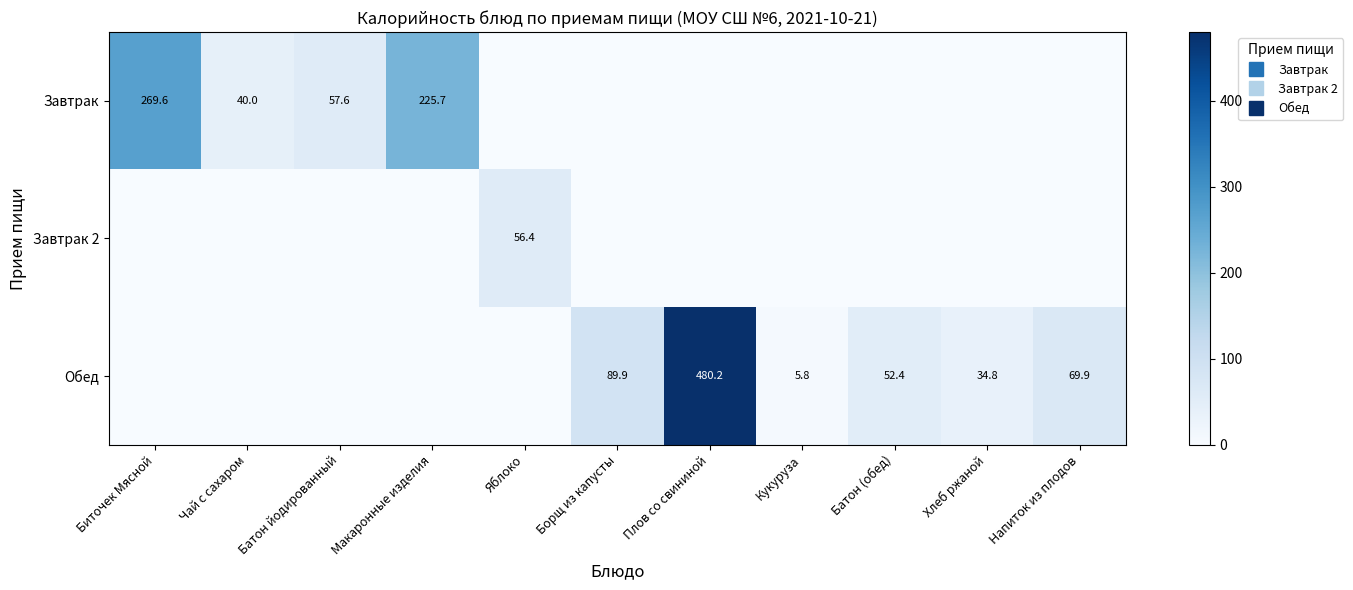

At which label does Завтрак 2 reach its peak?

Яблоко